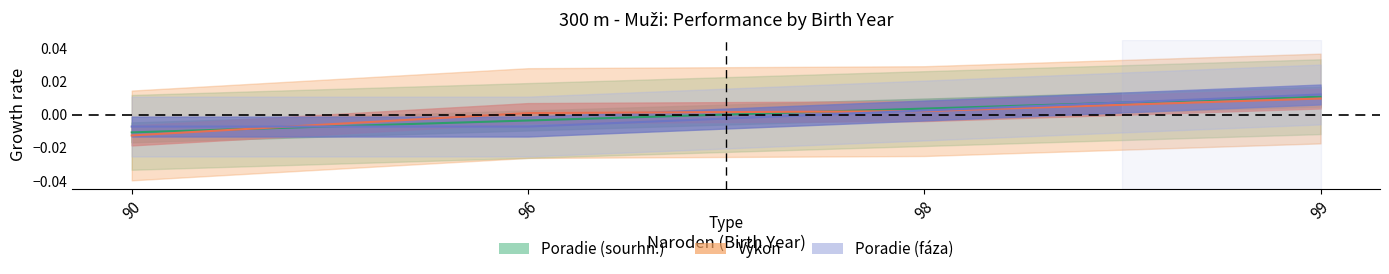

Which category has the highest value in the Poradie (fáza) series?

99